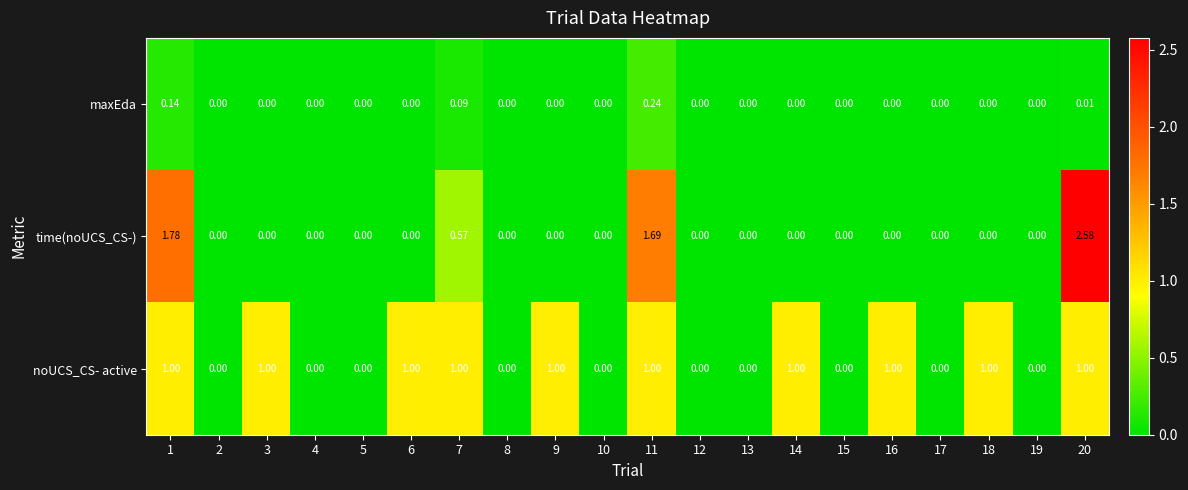

Which series changed the most between 1 and 15?

time(noUCS_CS-)